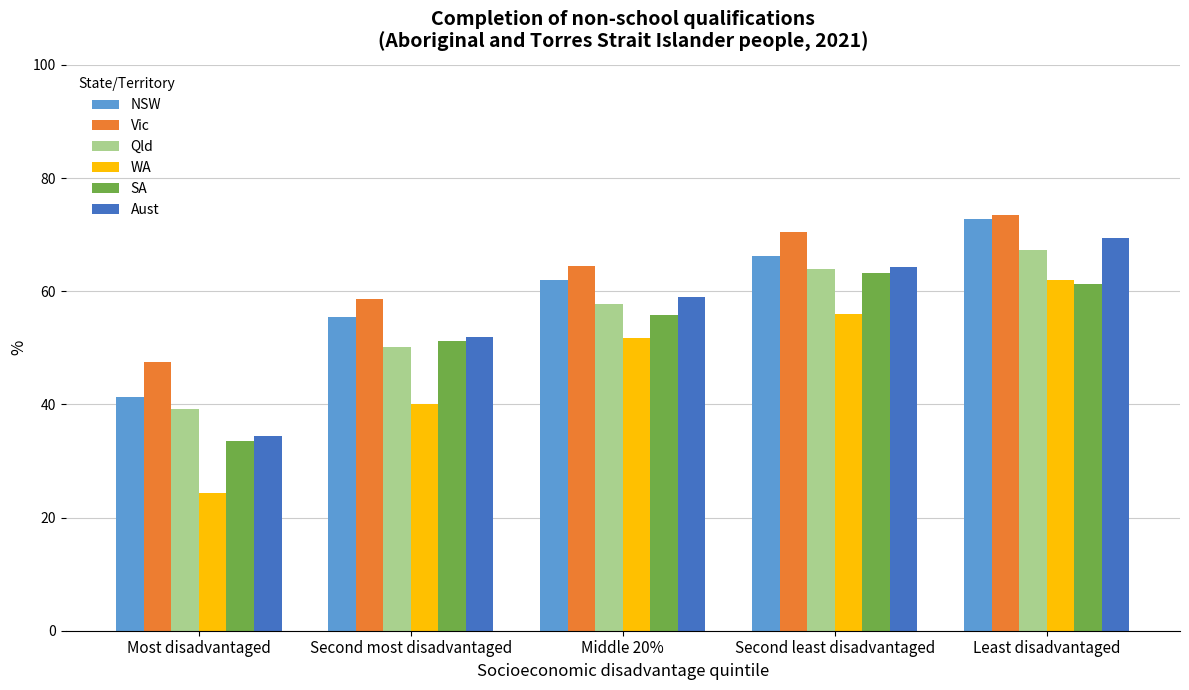

Which series has the widest spread of values?

WA